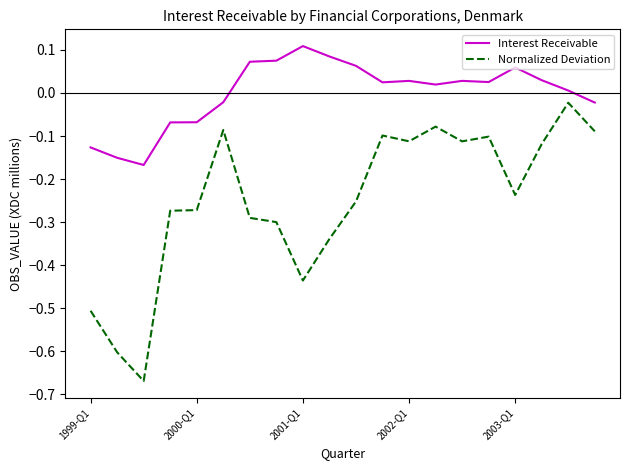

What are all the series names shown in the legend?

Interest Receivable, Normalized Deviation